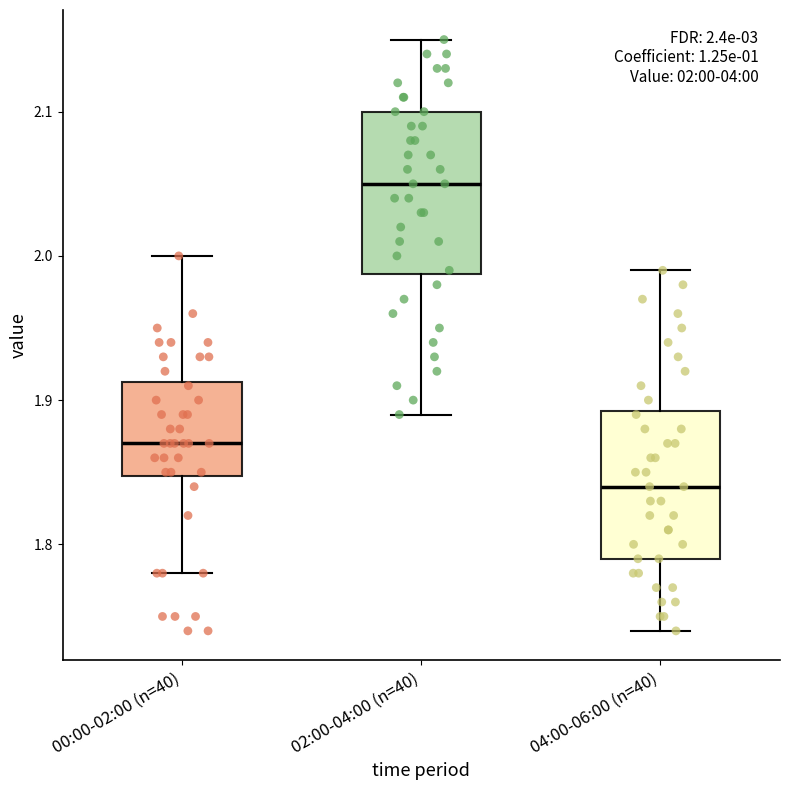

Comparing the boxes themselves (not the whiskers), which one is the tallest?

02:00-04:00 (n=40)